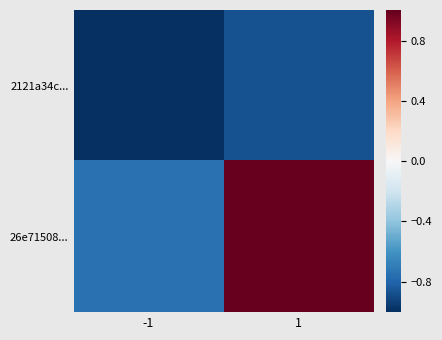

What is the spread (max minus min) of values at -1?

0.2